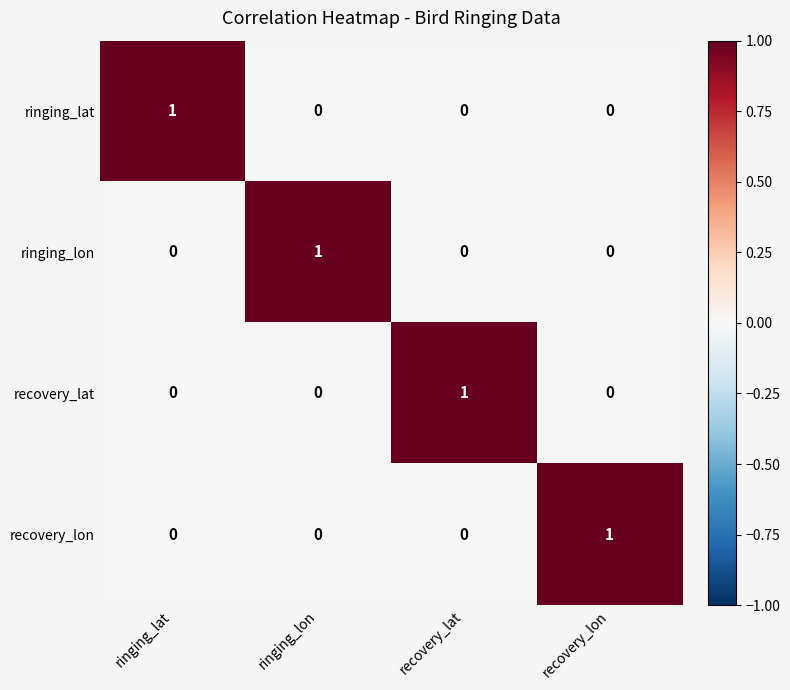

Count the ringing_lon values in the range 0 to 1.

4